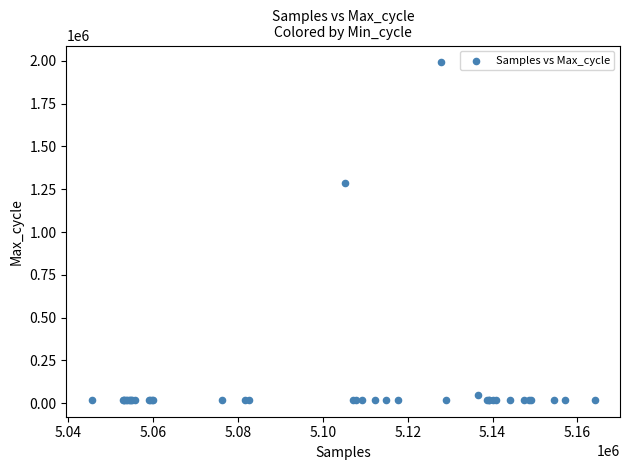

What Y value in the scatter plot is closest to 1005180?

1286635